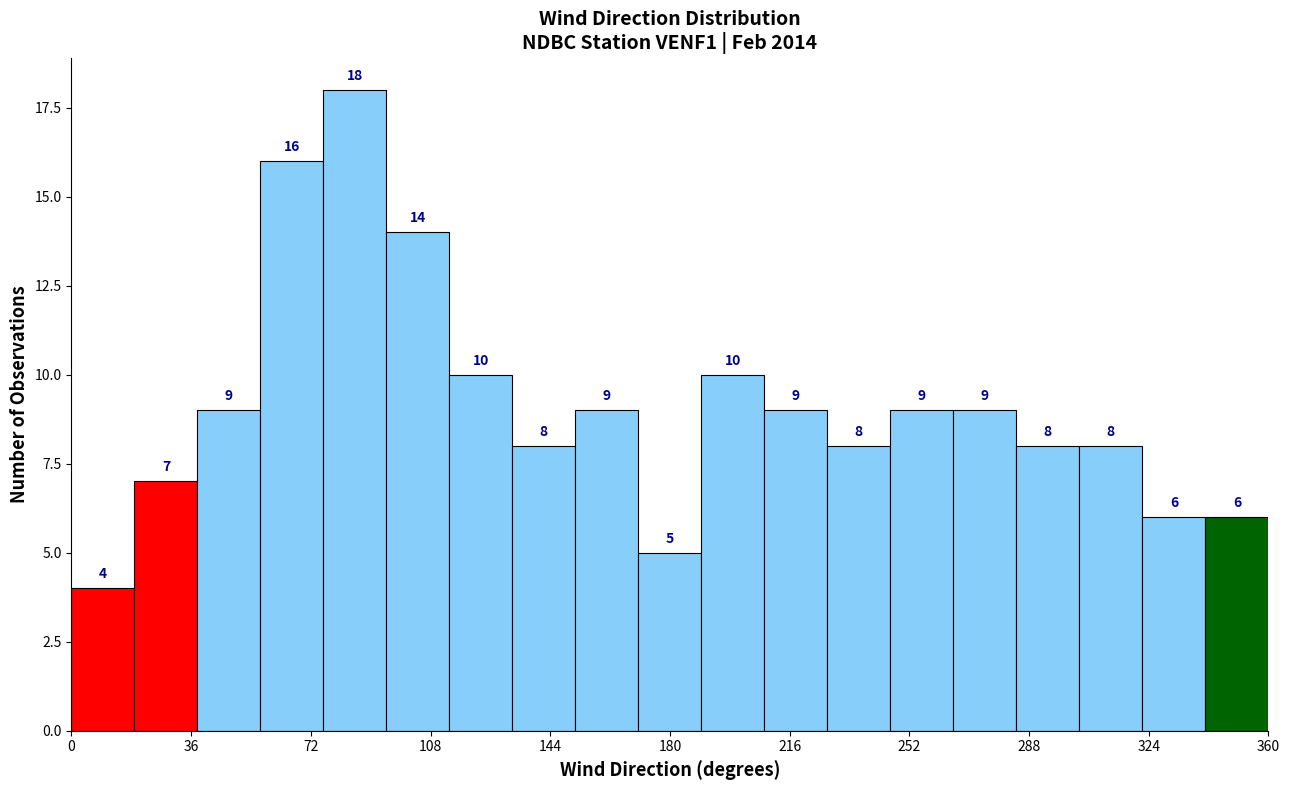

Around what value on the x-axis is the tallest bar? Give the approximate position of its centre, as read against the axis.

85